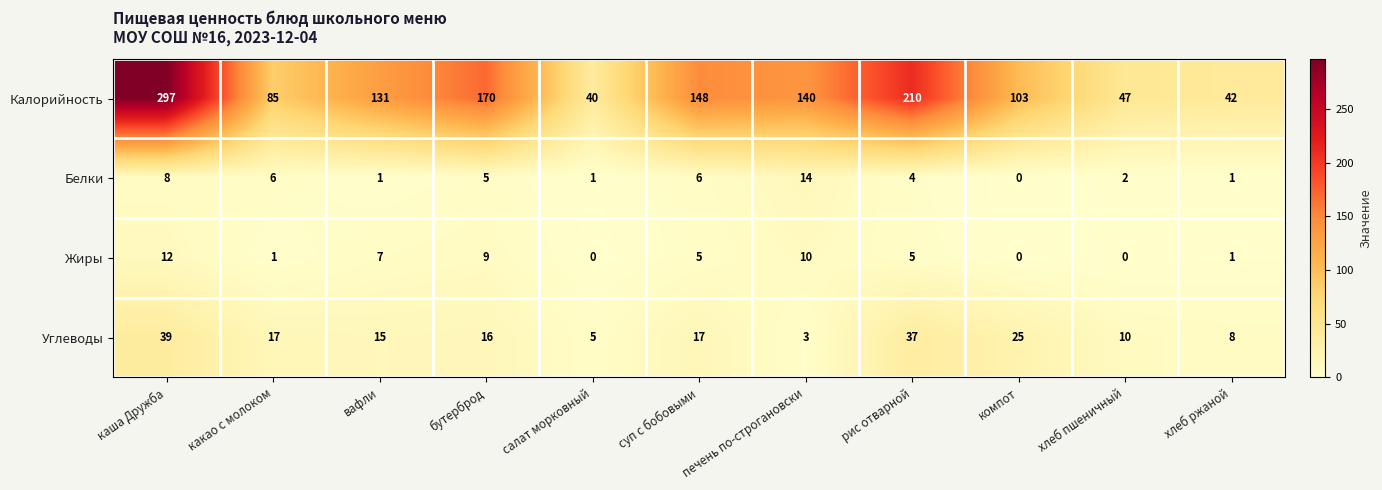

Which series has the widest spread of values?

Калорийность